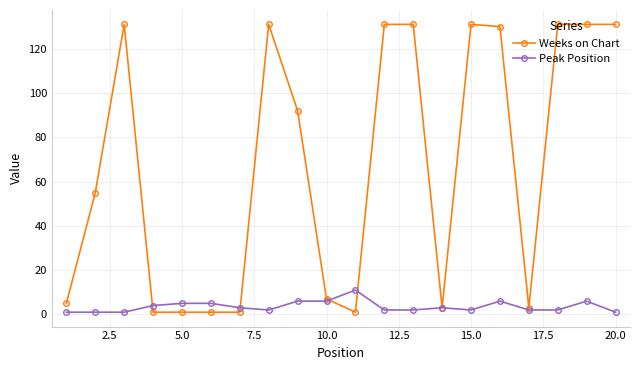

Which series has the largest range (max minus min)?

Weeks on Chart